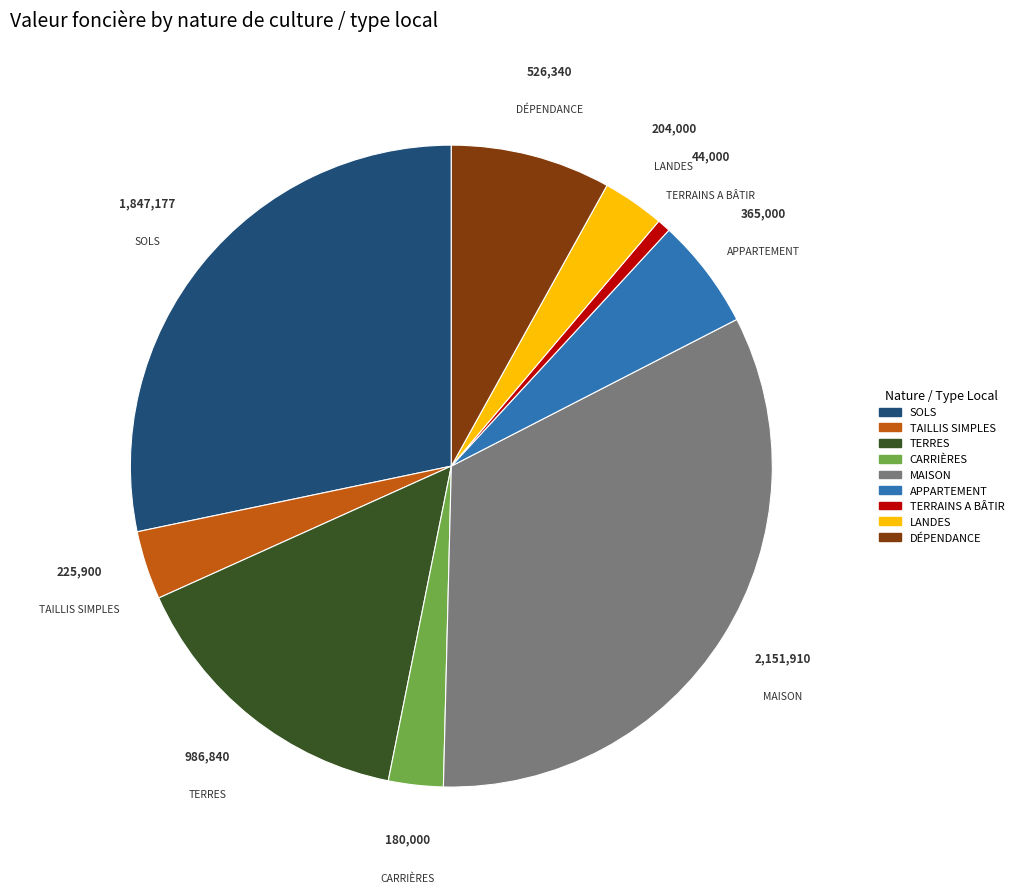

Is there a majority slice in this chart?

No